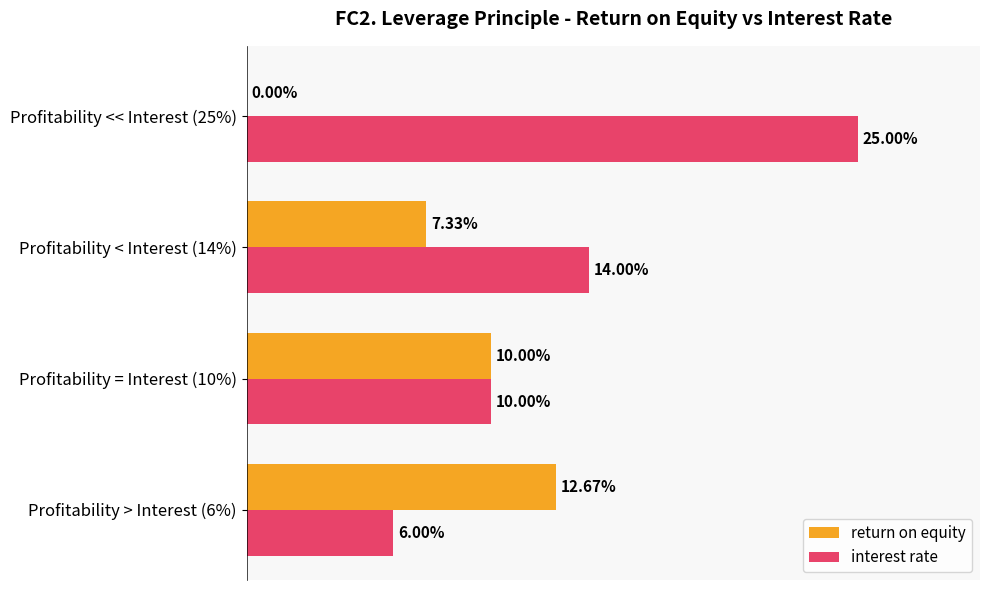

What are all the series names shown in the legend?

return on equity, interest rate